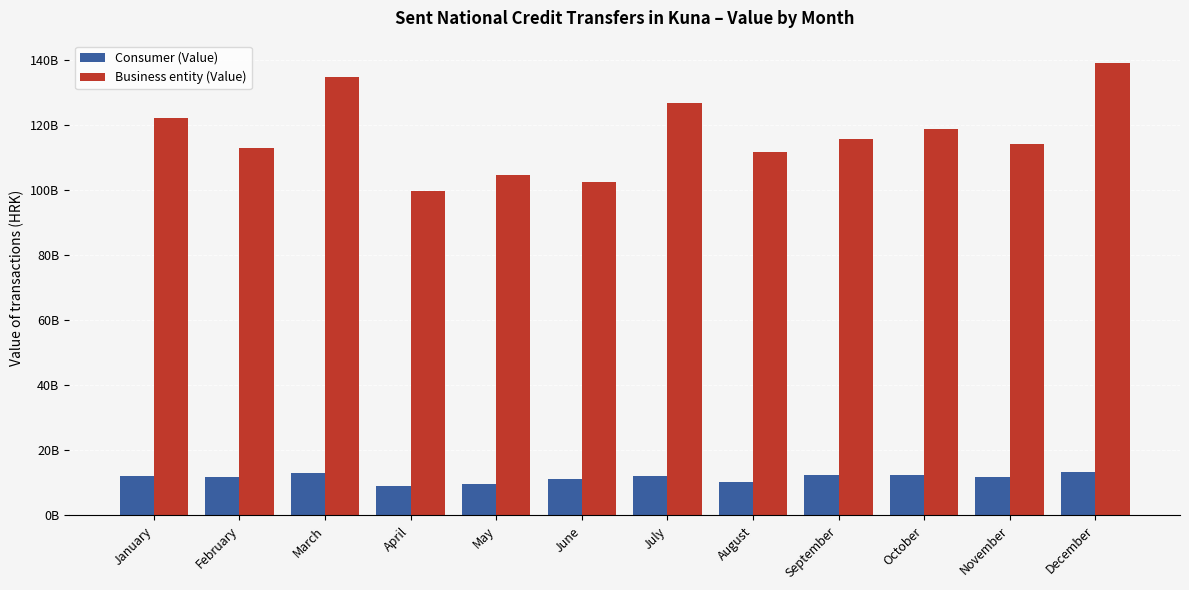

Is it true that Consumer (Value) equals 18351768674 at November?

False